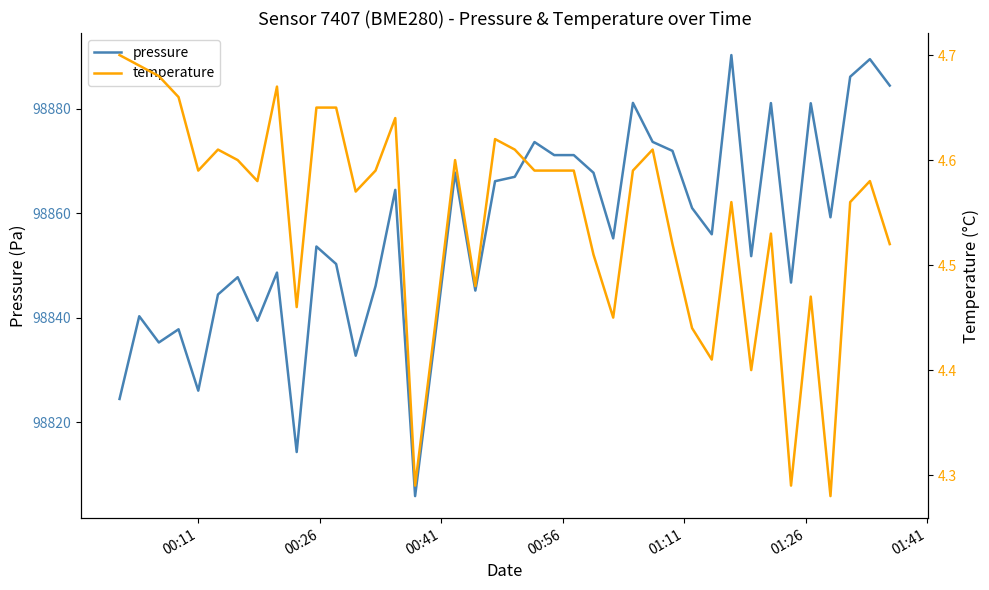

List the series in order of their overall mean, lowest first.

temperature, pressure